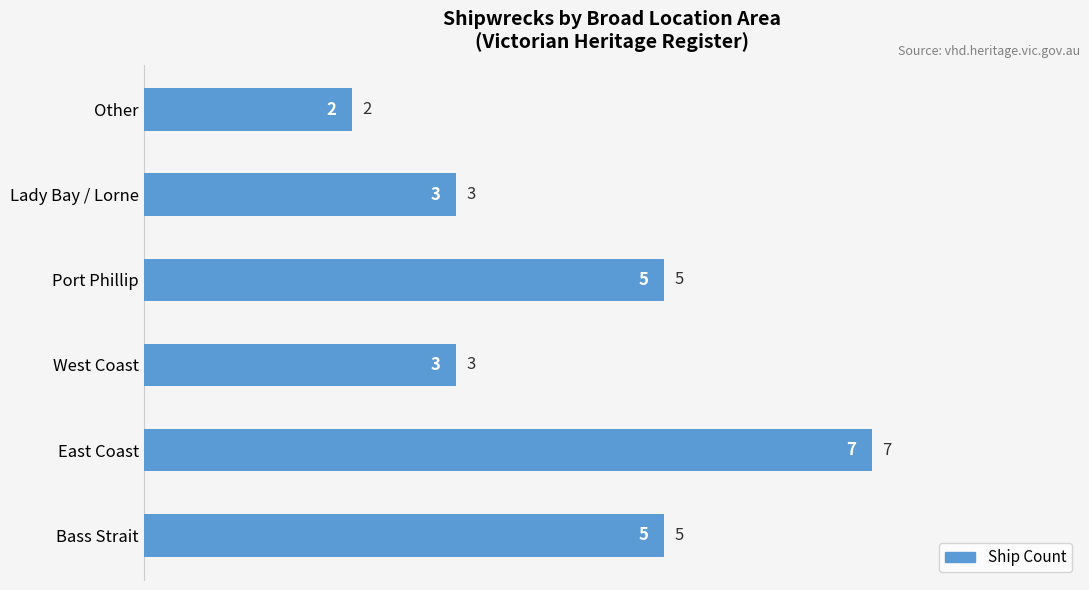

What is the difference between the maximum and minimum values?

5